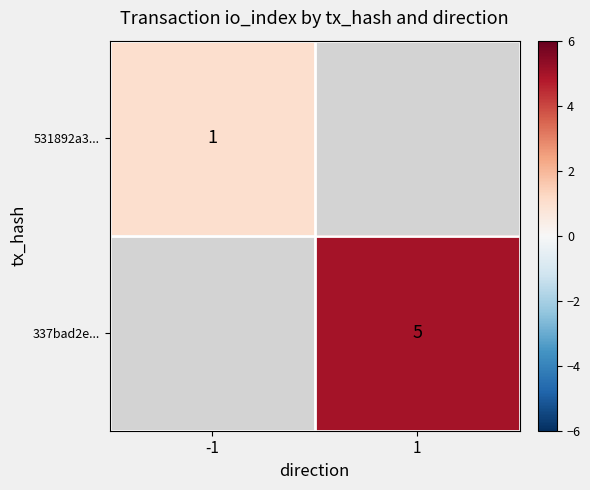

True or false: 337bad2e... has a value of 7 at 1.

False